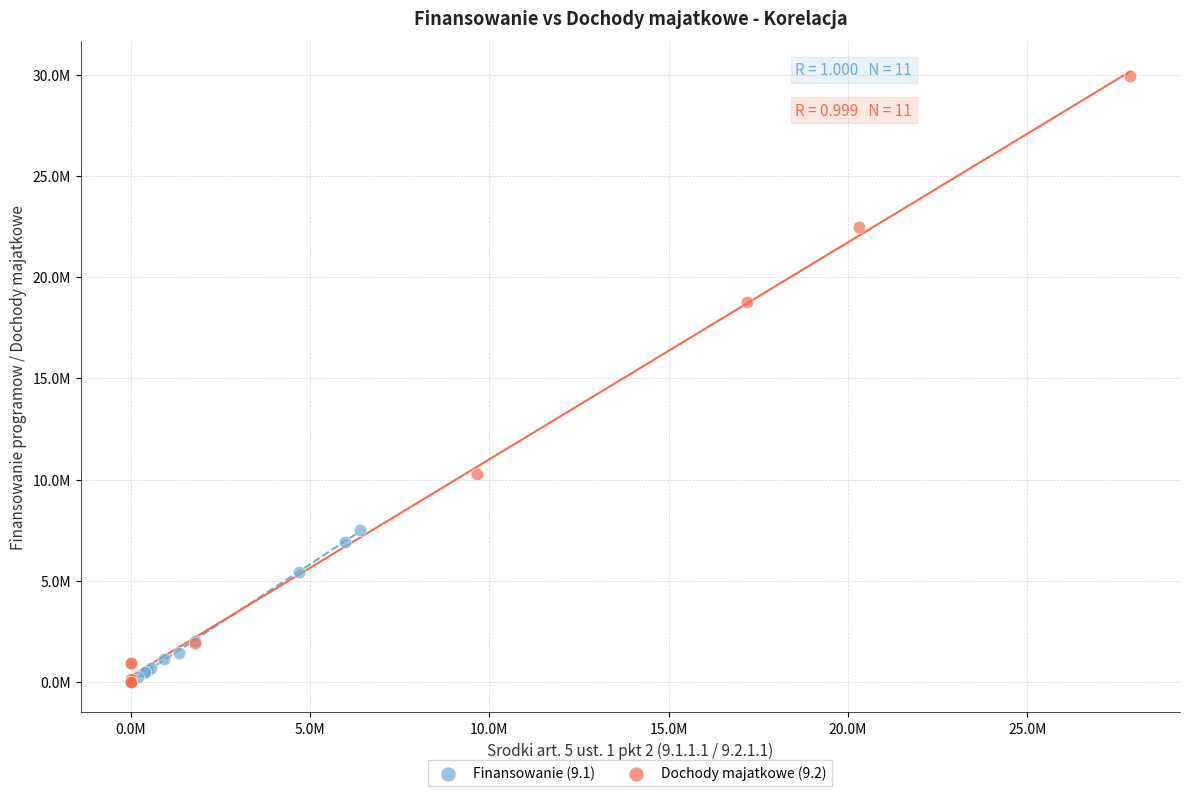

What are all the series names shown in the legend?

Finansowanie (9.1), Dochody majatkowe (9.2)